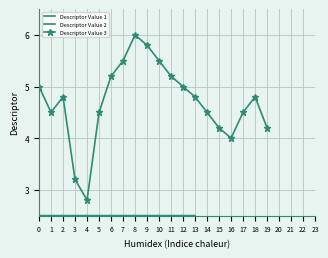

How many series are shown in this chart?

3